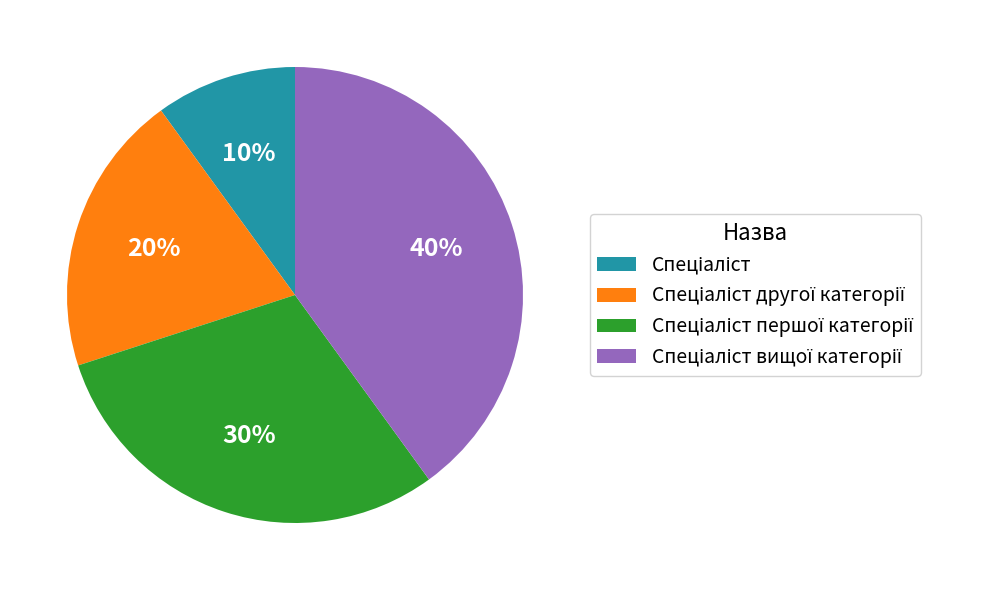

How many slices are in this pie chart?

4